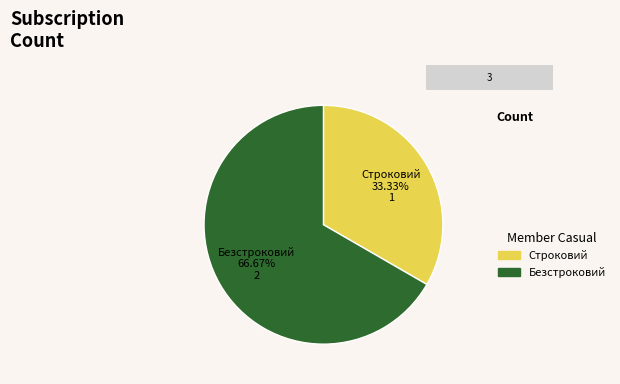

Does Безстроковий represent more than half of the total?

Yes